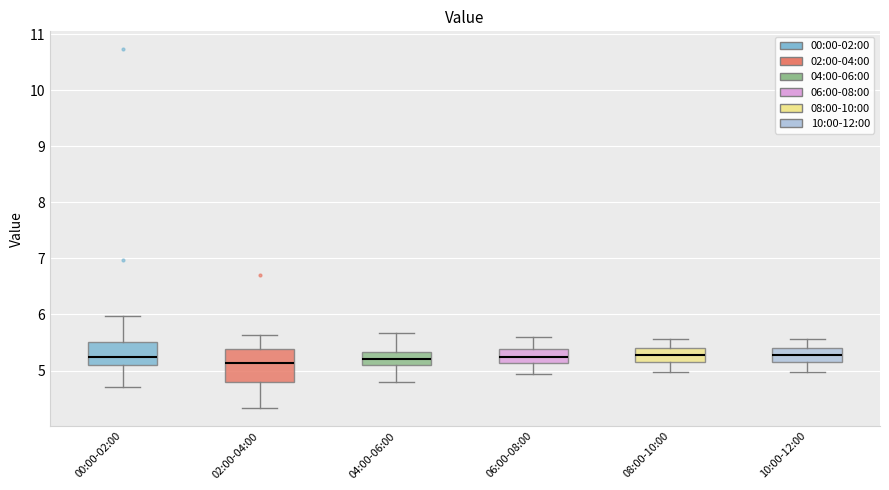

Where does the lower whisker of the box for 00:00-02:00 end on the y-axis? The values are not printed on the chart, so give them approximately, as read against the axis.

4.7